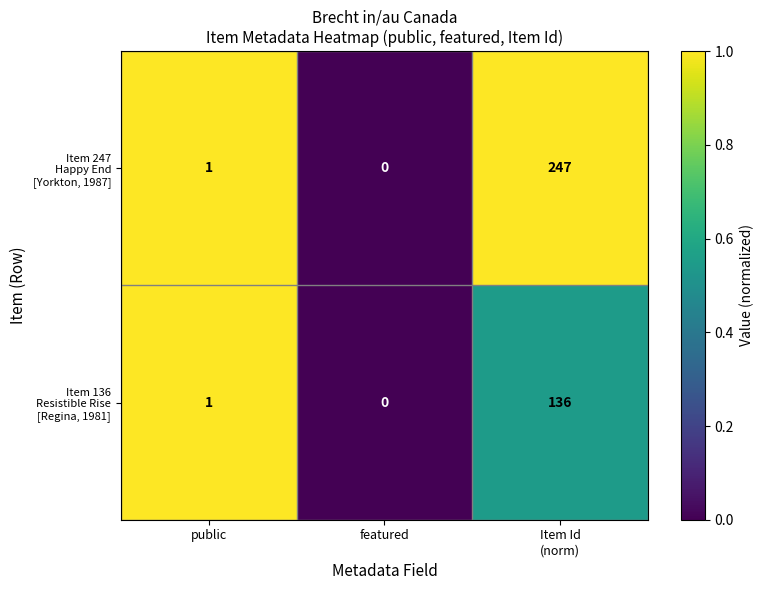

At which category does the chart reach its minimum across all series?

featured